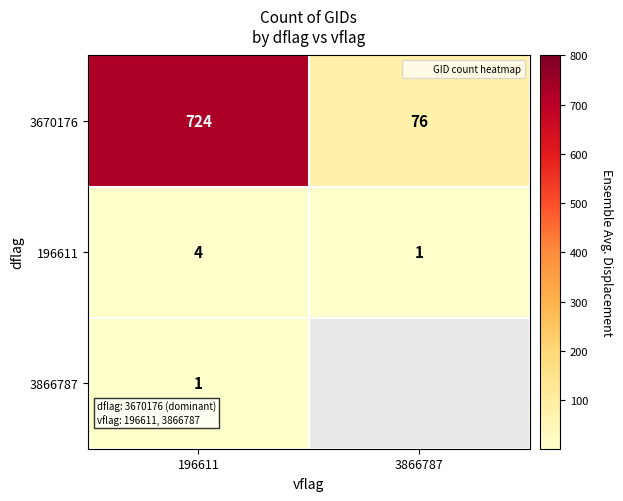

What is the maximum value shown in the chart?

724.0